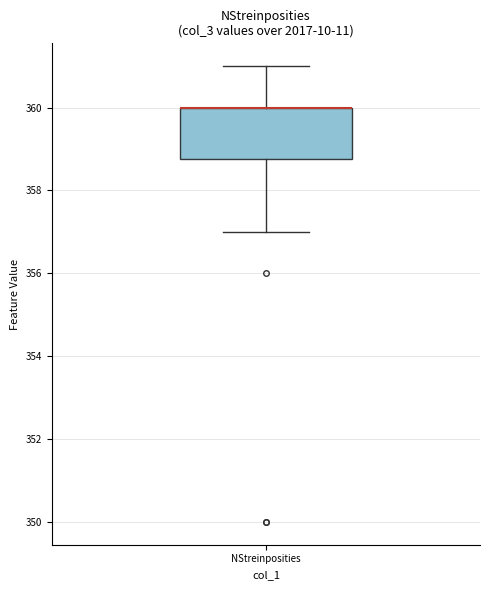

Where does the lower whisker of the box for NStreinposities end on the y-axis? The values are not printed on the chart, so give them approximately, as read against the axis.

357.0